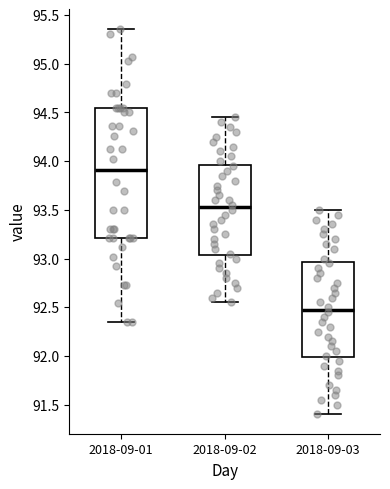

Reading left to right, transcribe this box plot: for each box, give where its median line is, the range the box spans, and where its two whiskers end, as read against the y-axis. The values are not printed on the chart, so give them approximately, as read against the axis.

2018-09-01: median 93.90, box 93.20 to 94.55, whiskers 92.35 to 95.35
2018-09-02: median 93.55, box 93.05 to 93.95, whiskers 92.55 to 94.45
2018-09-03: median 92.50, box 92.00 to 92.95, whiskers 91.40 to 93.50